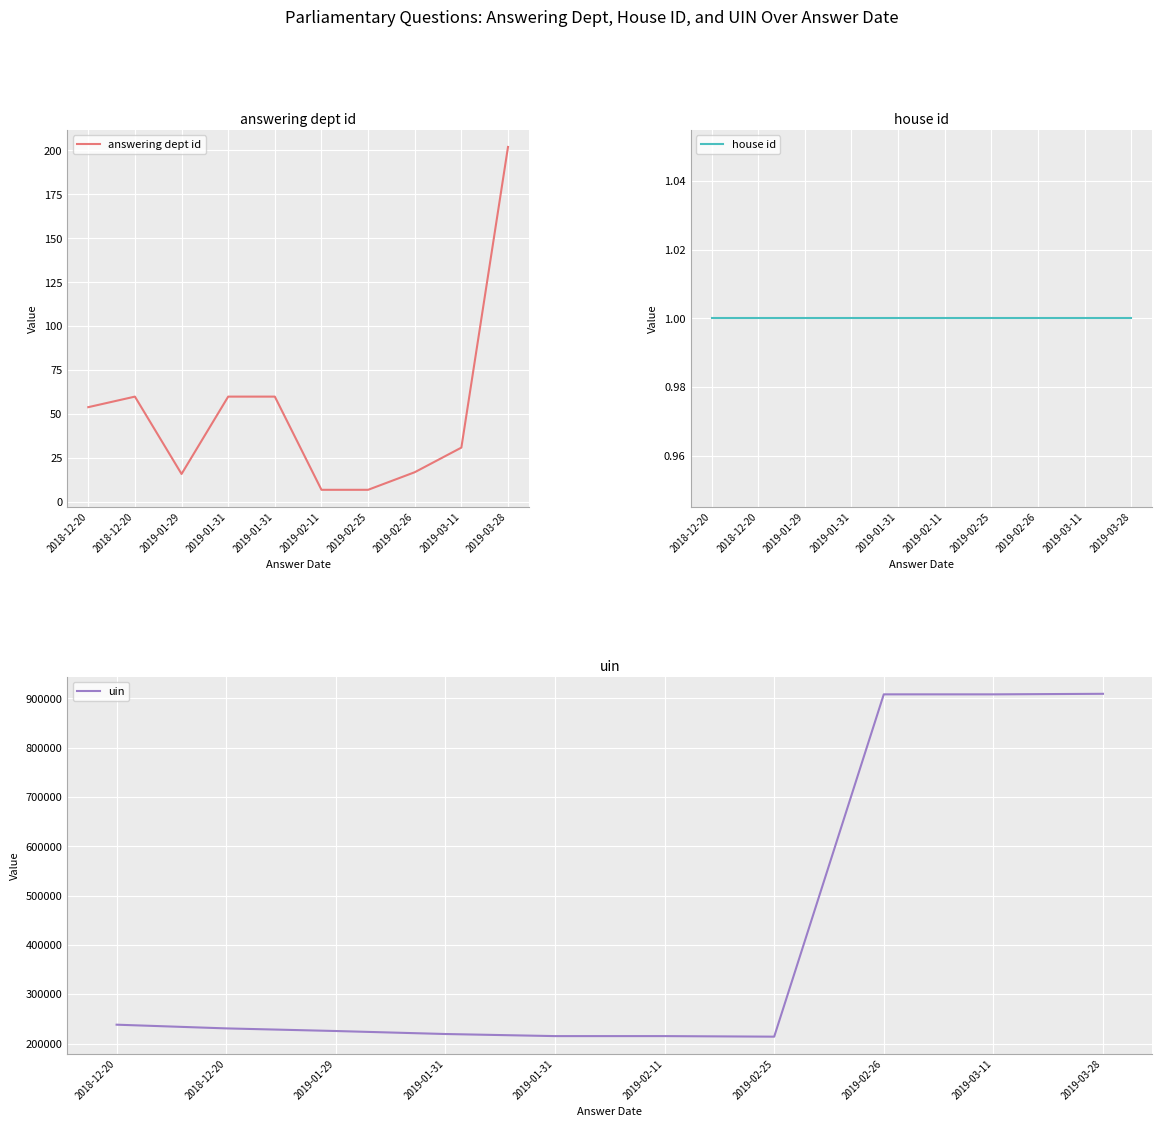

What is the minimum value for answering dept id?

7